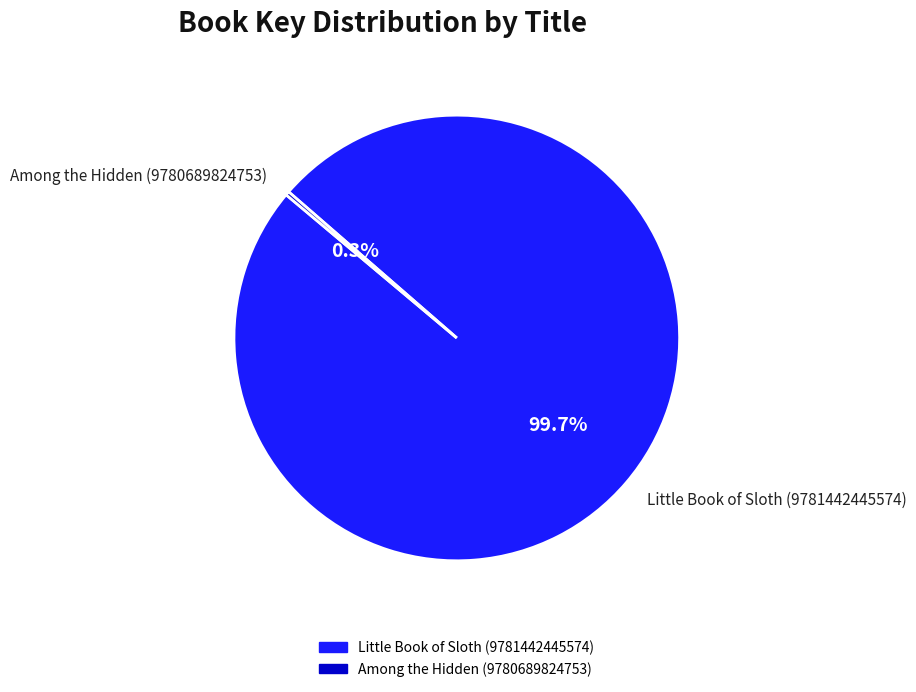

To the nearest percent, what portion does Little Book of Sloth (9781442445574) represent?

100%